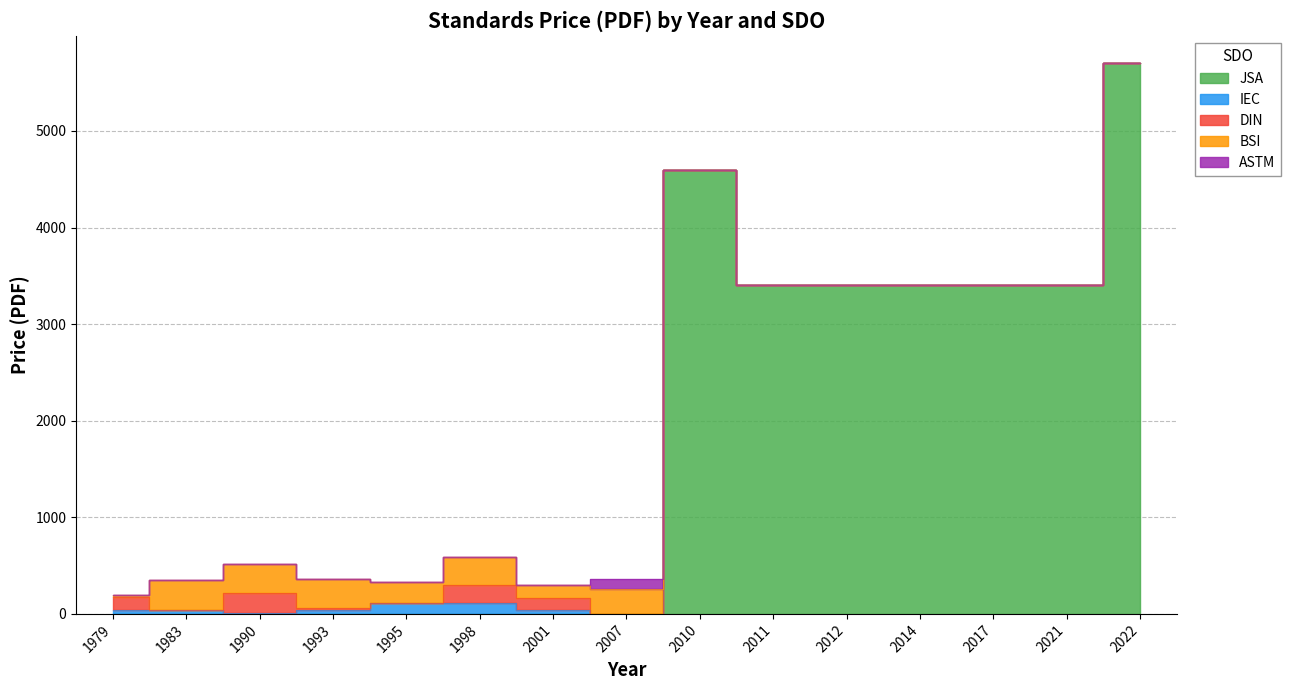

How many positive values does the JSA series have?

7